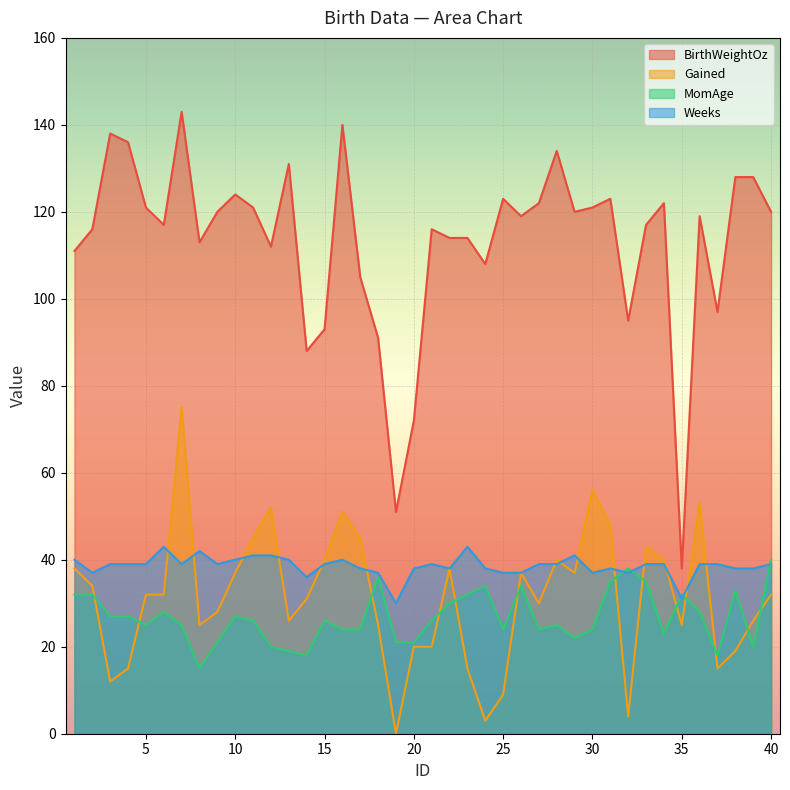

What is the value of the MomAge point at the 2nd from the left?

32